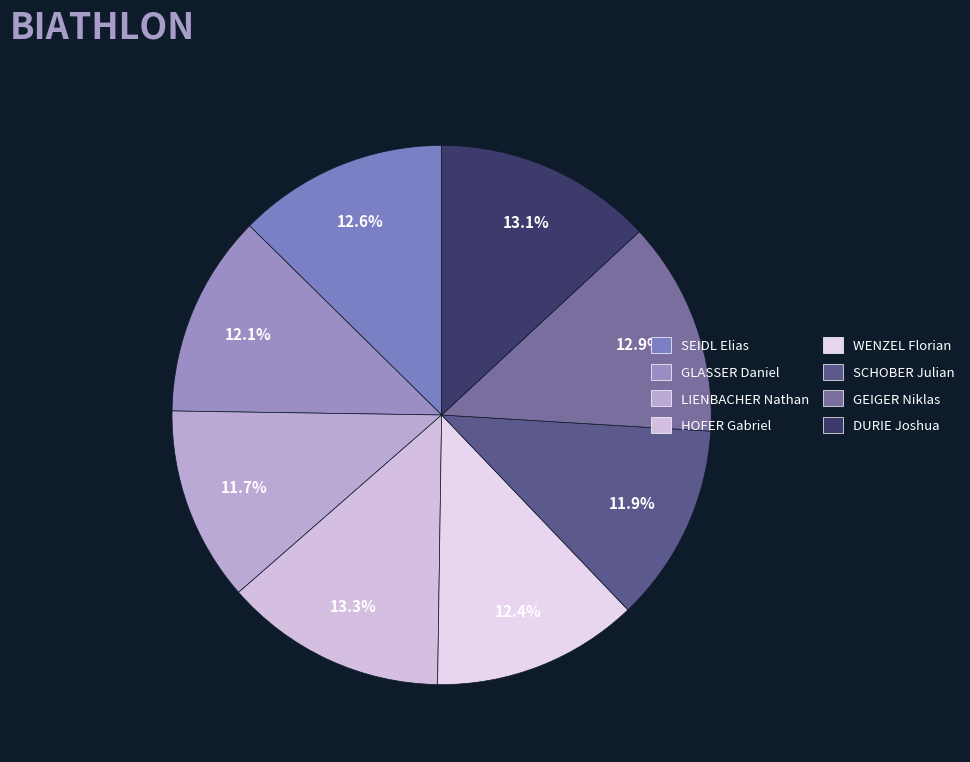

Is there a majority slice in this chart?

No